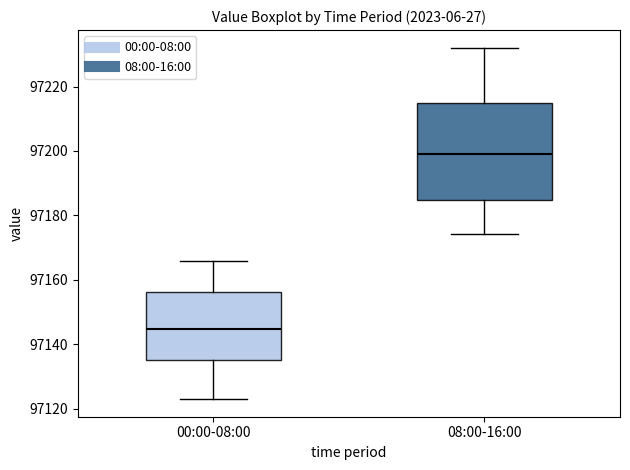

Reading left to right, transcribe this box plot: for each box, give where its median line is, the range the box spans, and where its two whiskers end, as read against the y-axis. The values are not printed on the chart, so give them approximately, as read against the axis.

00:00-08:00: median 97144, box 97136 to 97156, whiskers 97122 to 97166
08:00-16:00: median 97198, box 97184 to 97214, whiskers 97174 to 97232